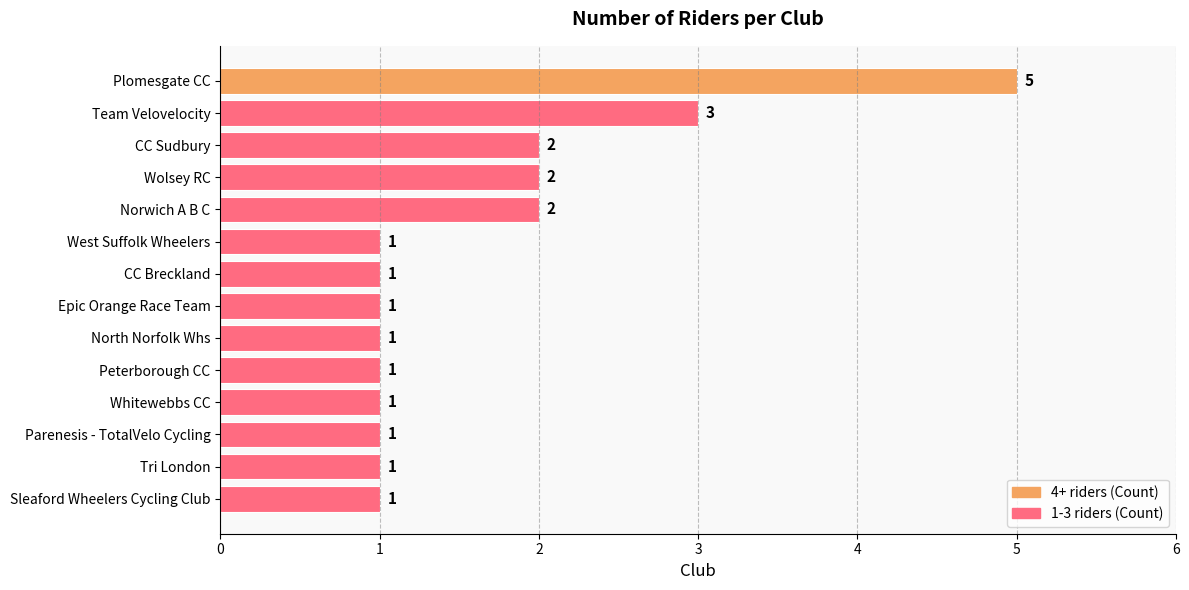

Is it true that the value at Team Velovelocity is 3?

True